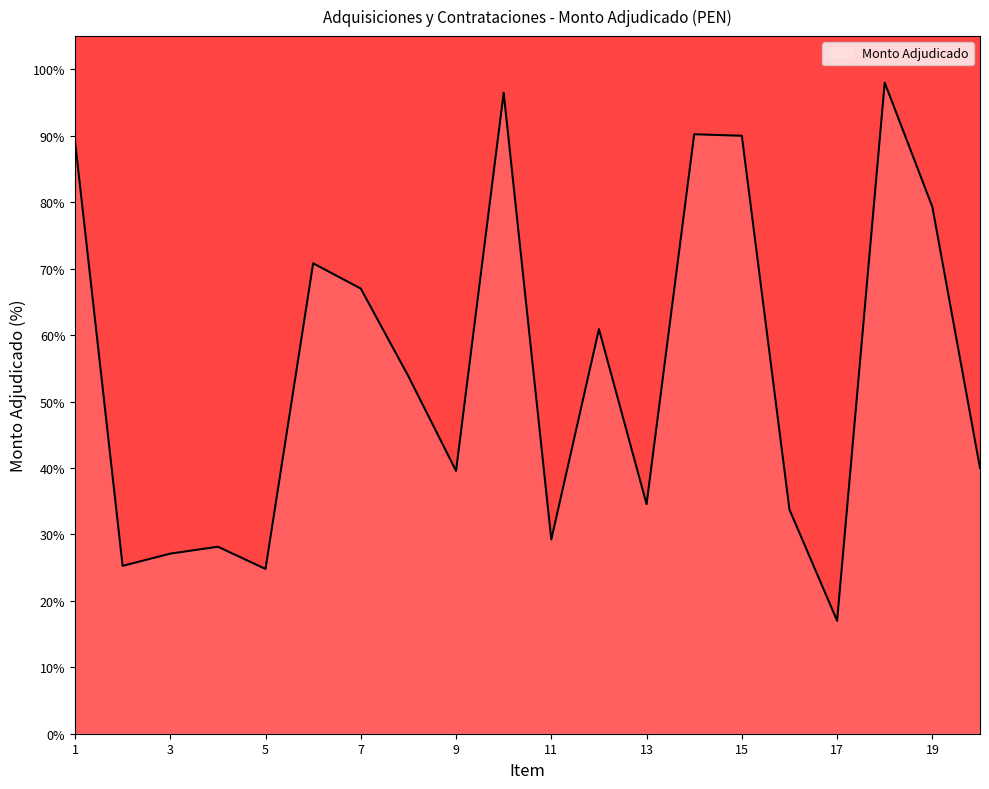

What is the greatest value displayed?

98.0